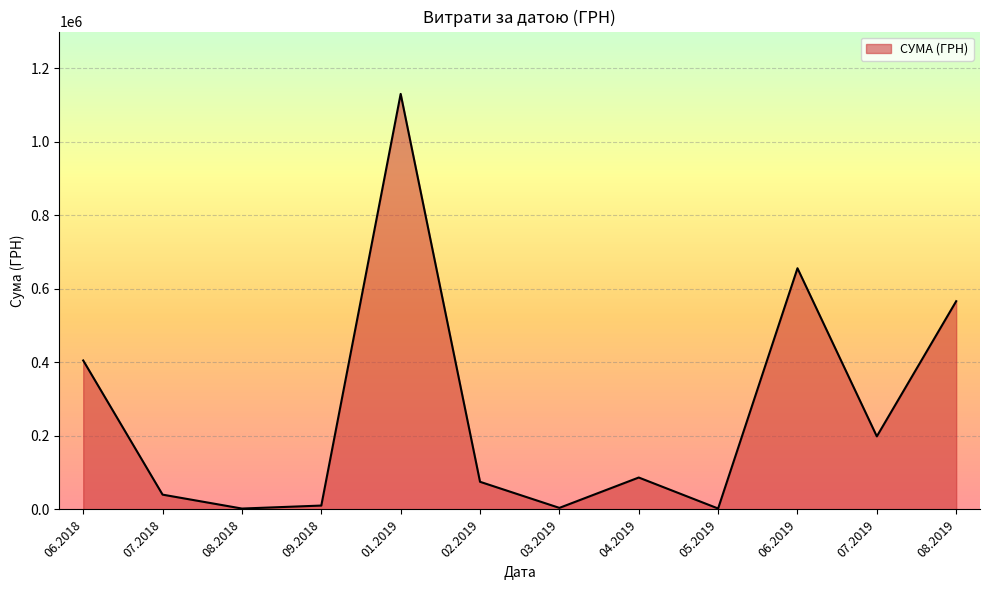

Does the chart display data point markers on the line(s)?

No